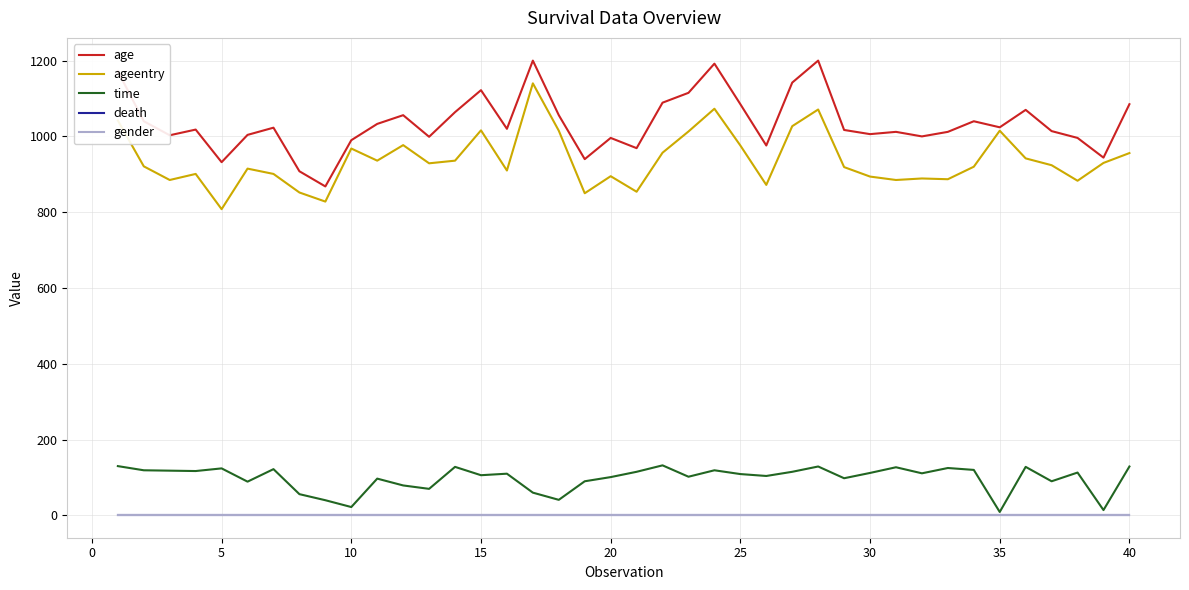

What are all the series names shown in the legend?

age, ageentry, time, death, gender